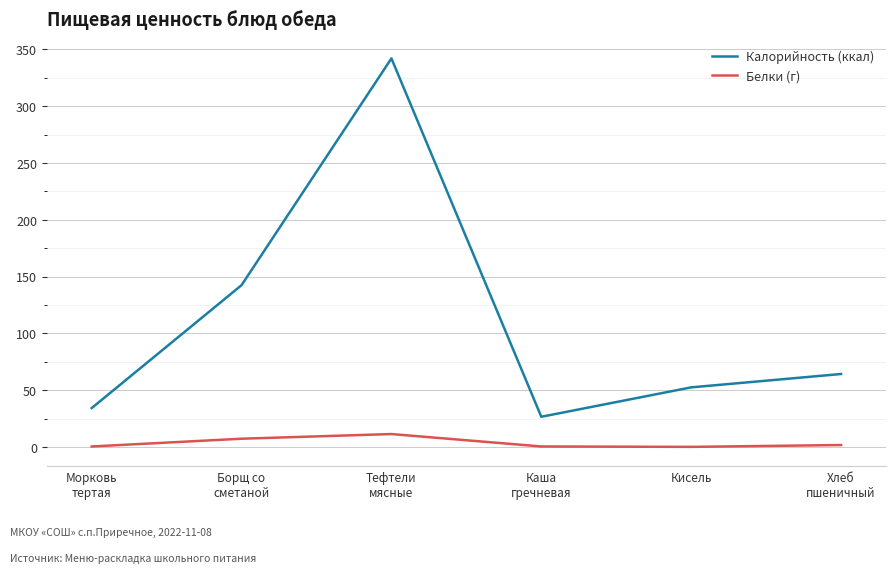

True or false: Белки (г) and Калорийность (ккал) cross at least once.

False